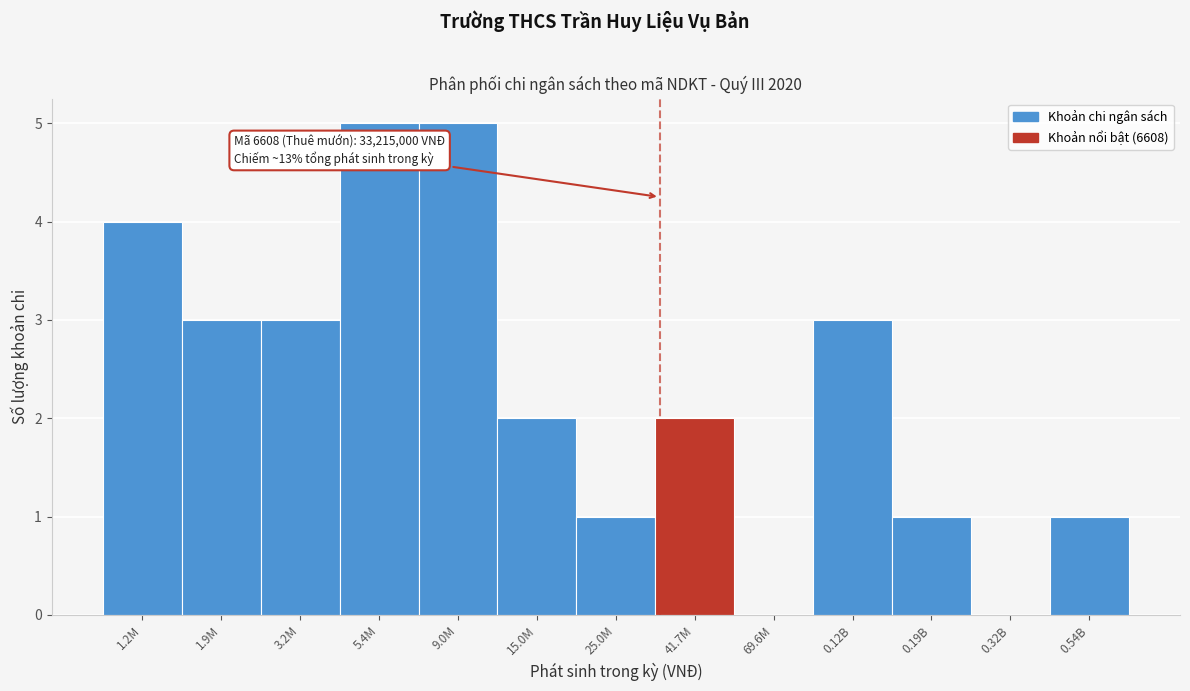

Reading left to right, list all the values displayed in this chart.

1.2M=4	1.9M=3	3.2M=3	5.4M=5	9.0M=5	15.0M=2	25.0M=1	41.7M=2	69.6M=0	0.12B=3	0.19B=1	0.32B=0	0.54B=1